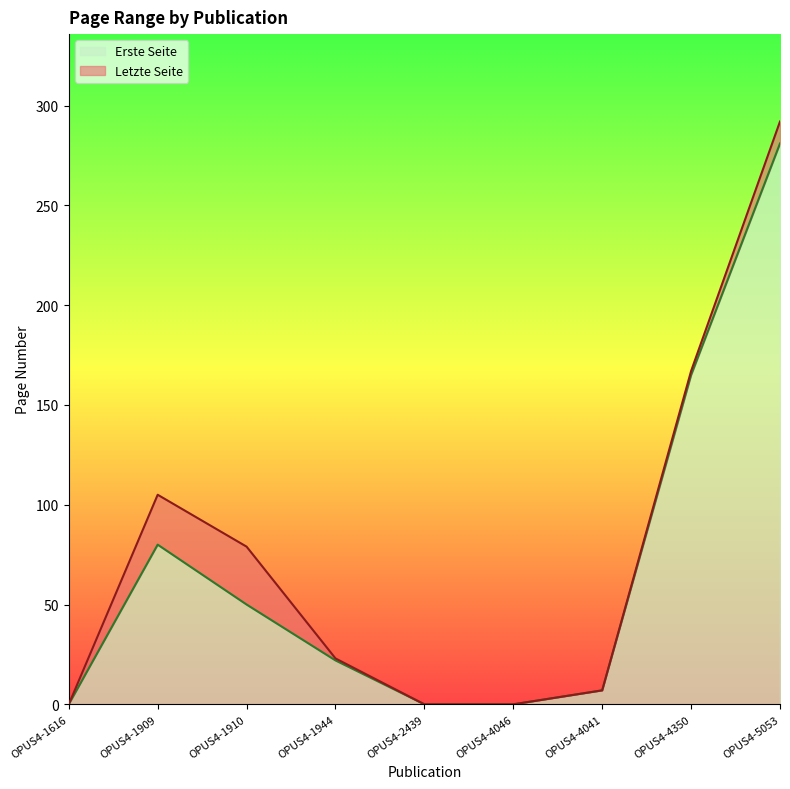

How many values in Erste Seite are above zero?

6